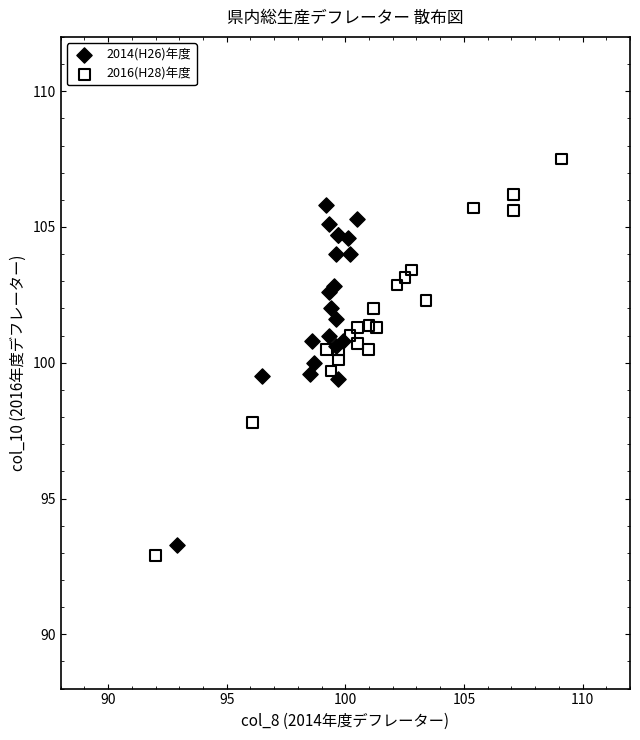

Which series contains the highest Y value?

2016(H28)年度